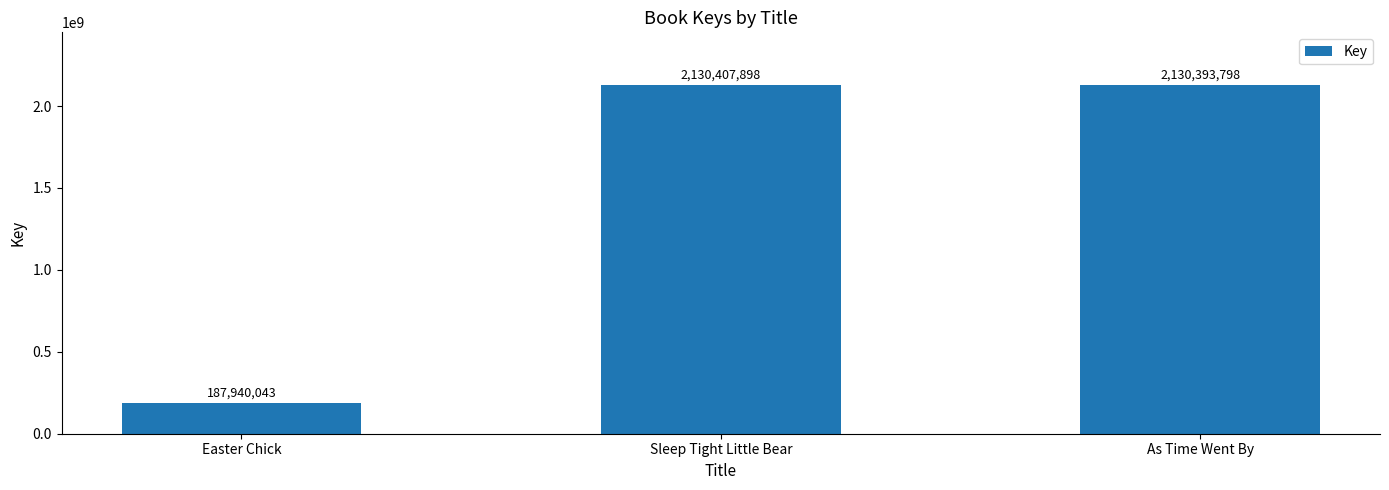

What is the smallest value displayed?

187940043